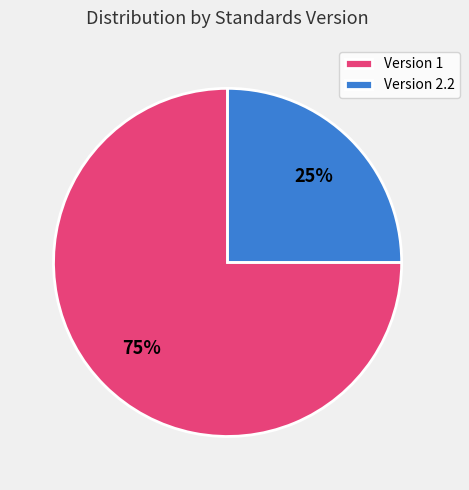

Rank the categories by value from highest to lowest.

Version 1, Version 2.2